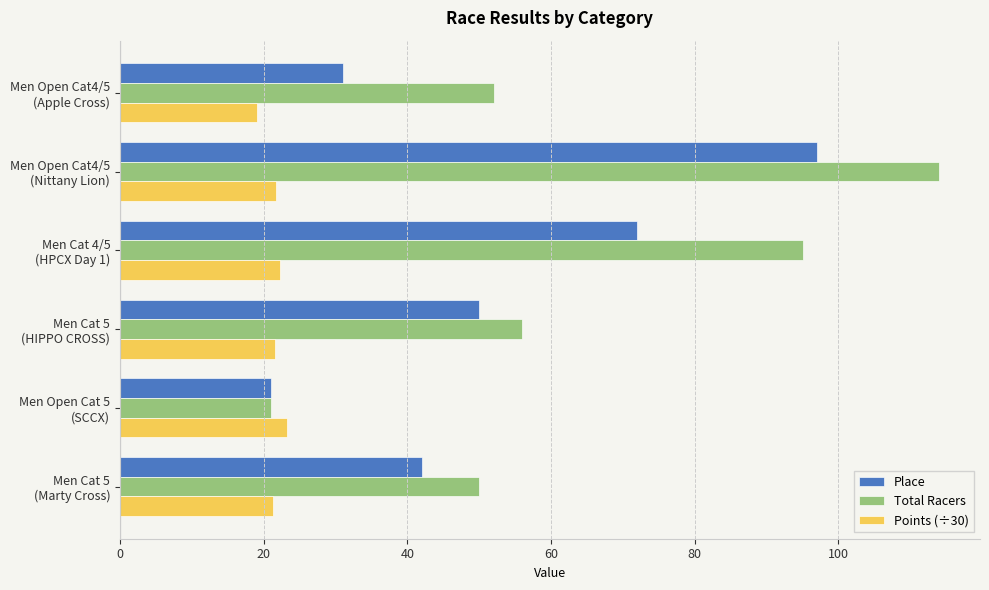

Which category has the lowest value across all series?

Men Open Cat4/5
(Apple Cross)